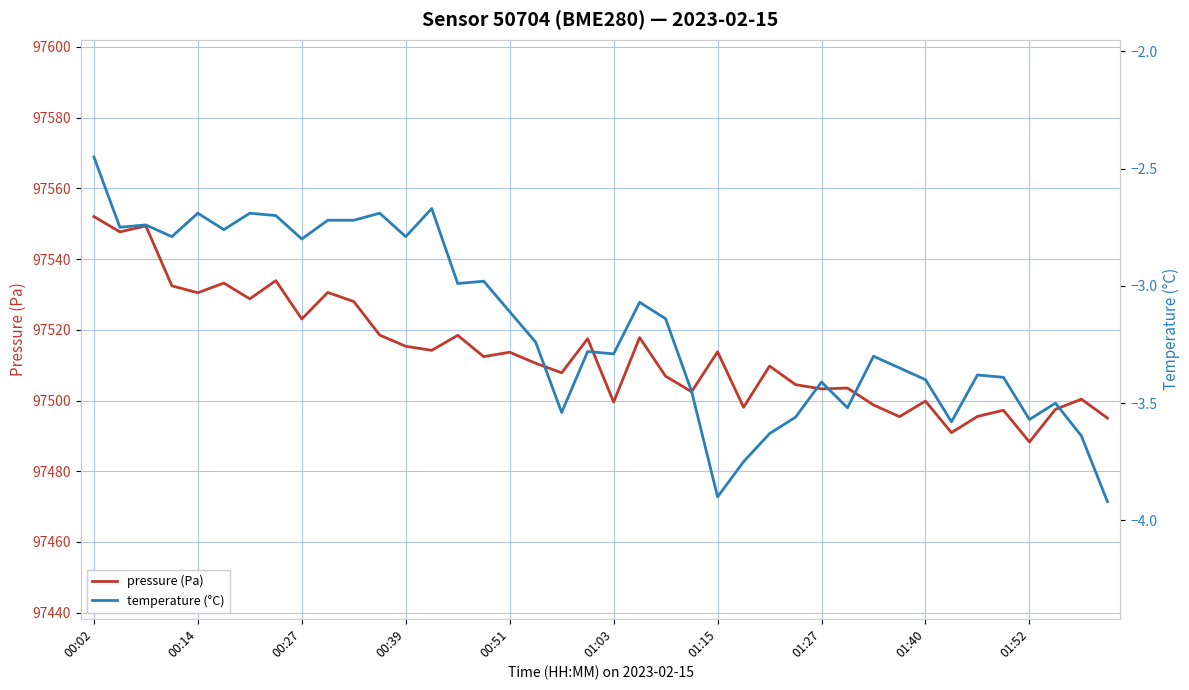

True or false: temperature (°C) and pressure (Pa) intersect in this chart.

False